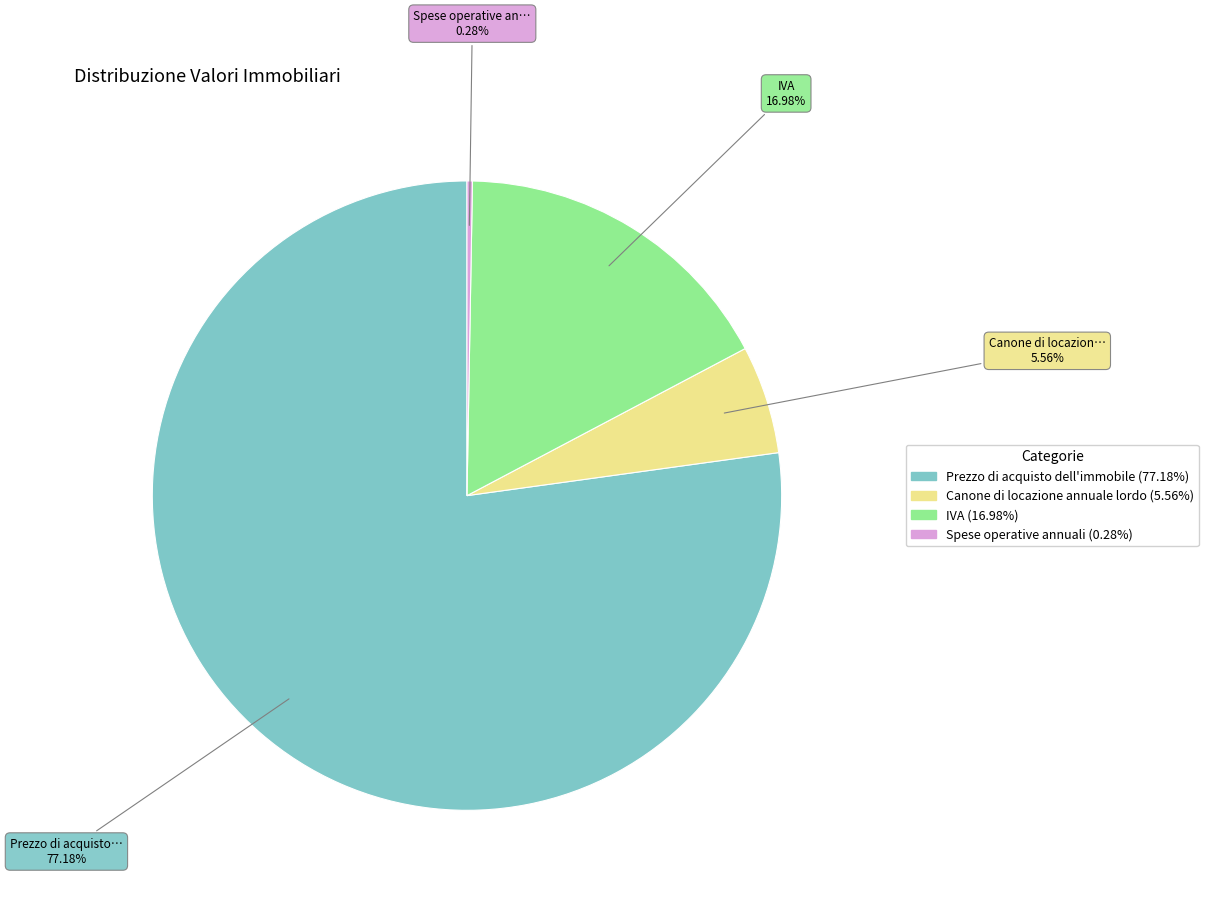

Between IVA and Spese operative annuali, which is larger?

IVA